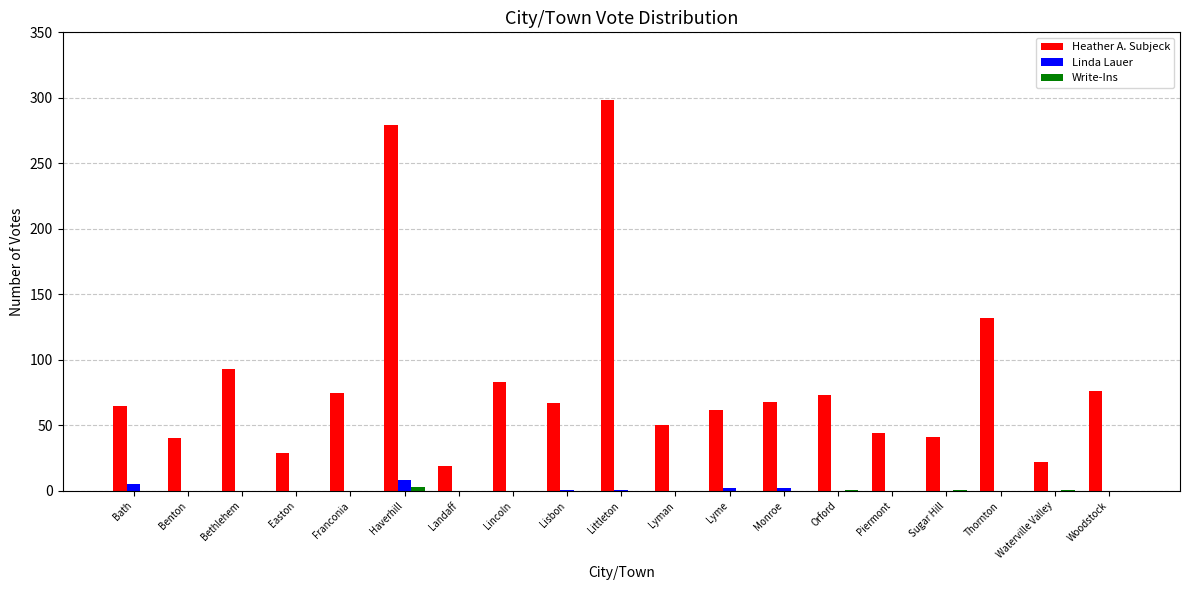

Count the number of categories in the chart.

19